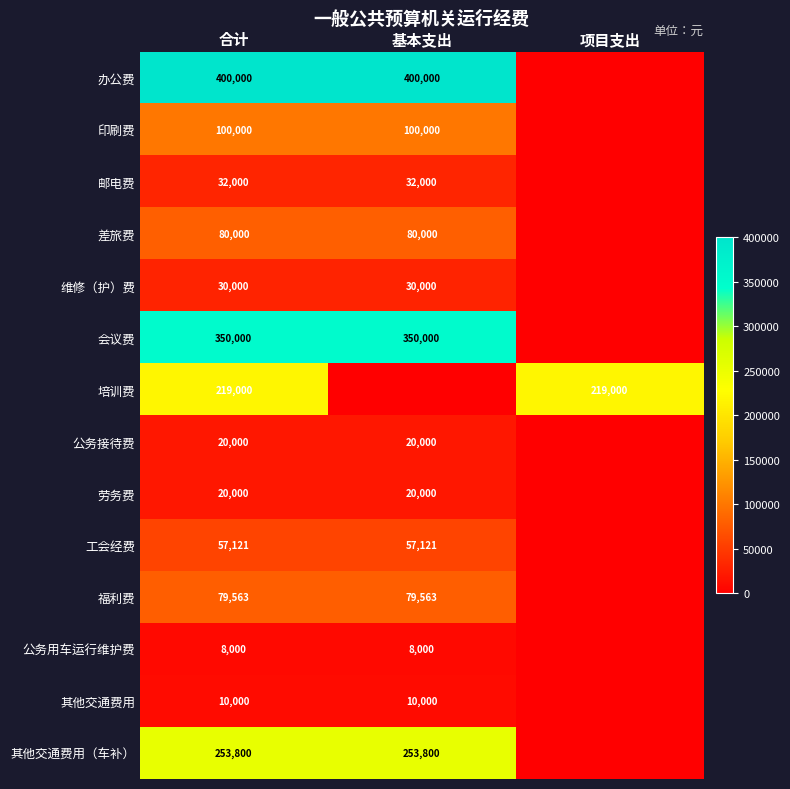

What is the total value across all series at 项目支出?

219000.0